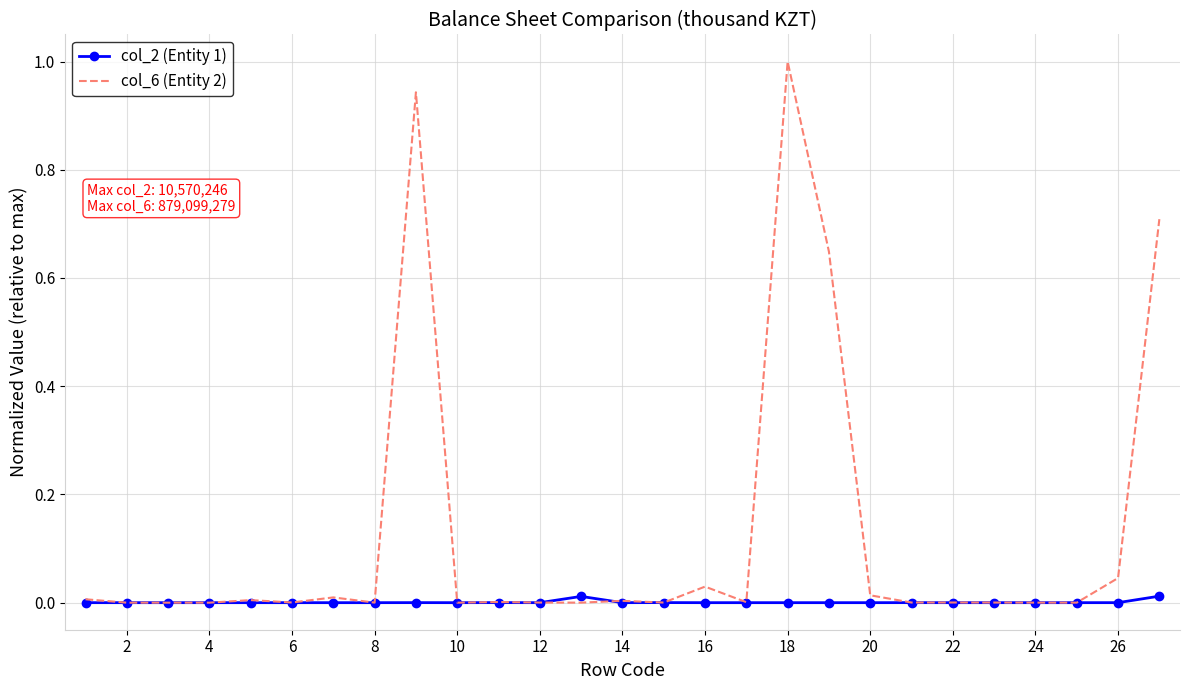

Rank the series by their maximum value, from highest to lowest.

col_6 (Entity 2), col_2 (Entity 1)